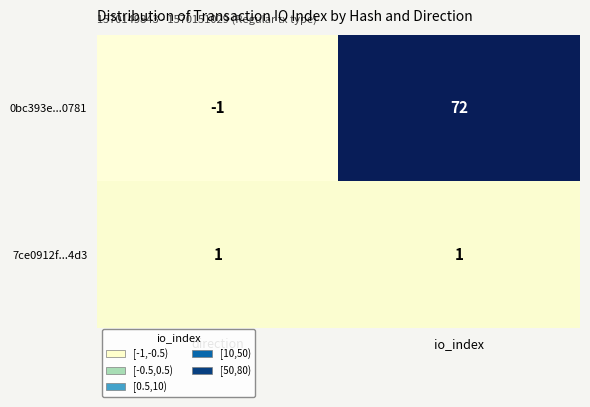

The 7ce0912f...4d3 series shows 1 at io_index. True or false?

True